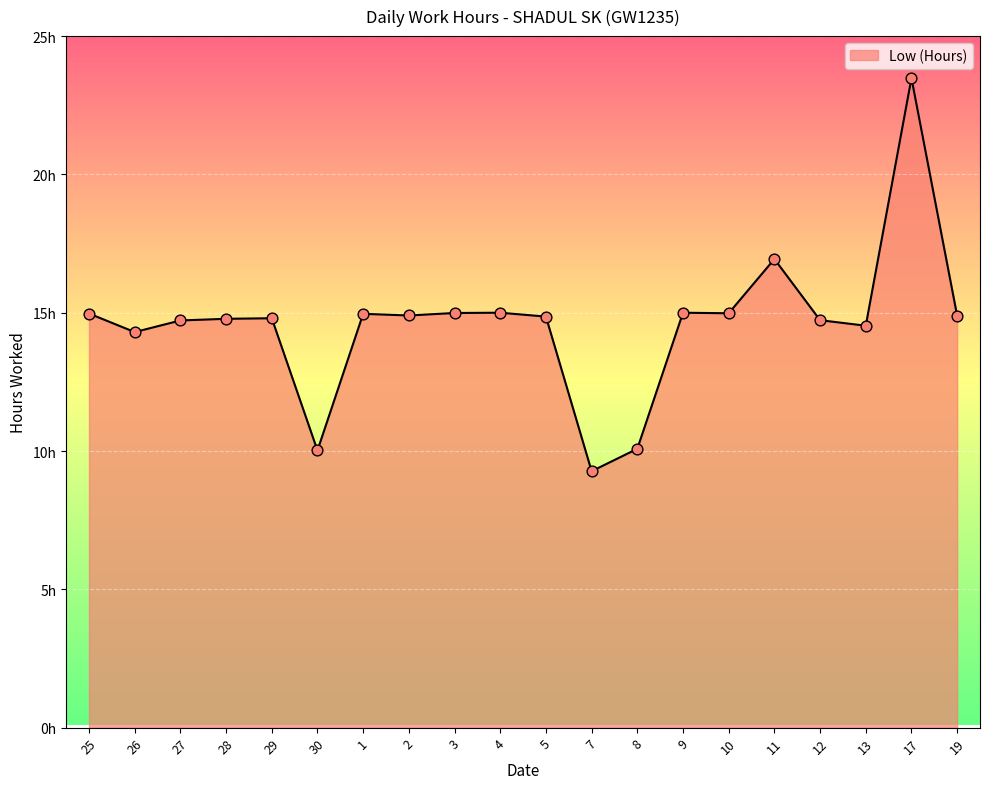

Which has a higher value, 27 or 10?

10